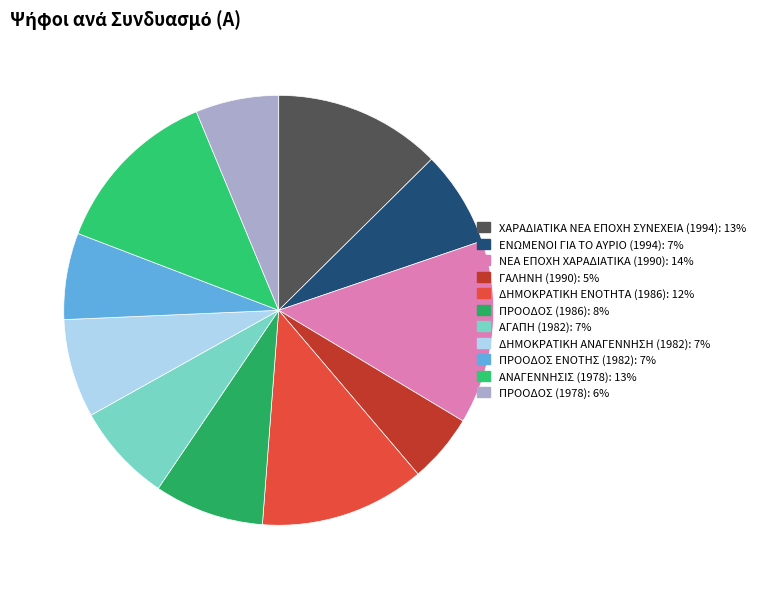

To the nearest percent, what percentage of the pie is ΓΑΛΗΝΗ (1990)?

5%